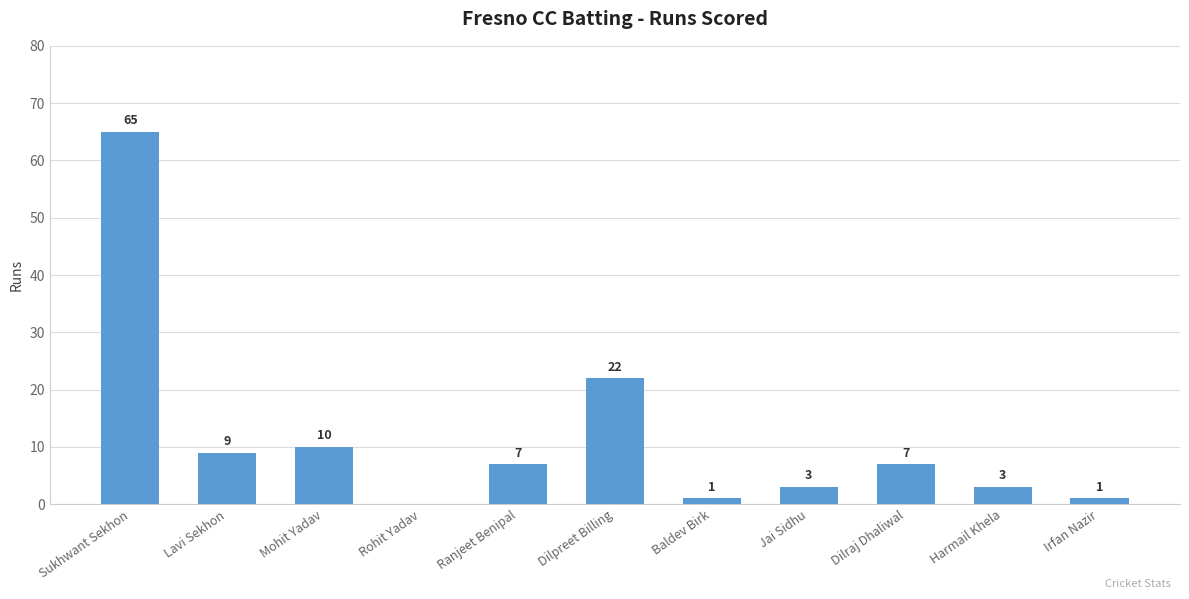

Does the chart contain stacked bars?

No